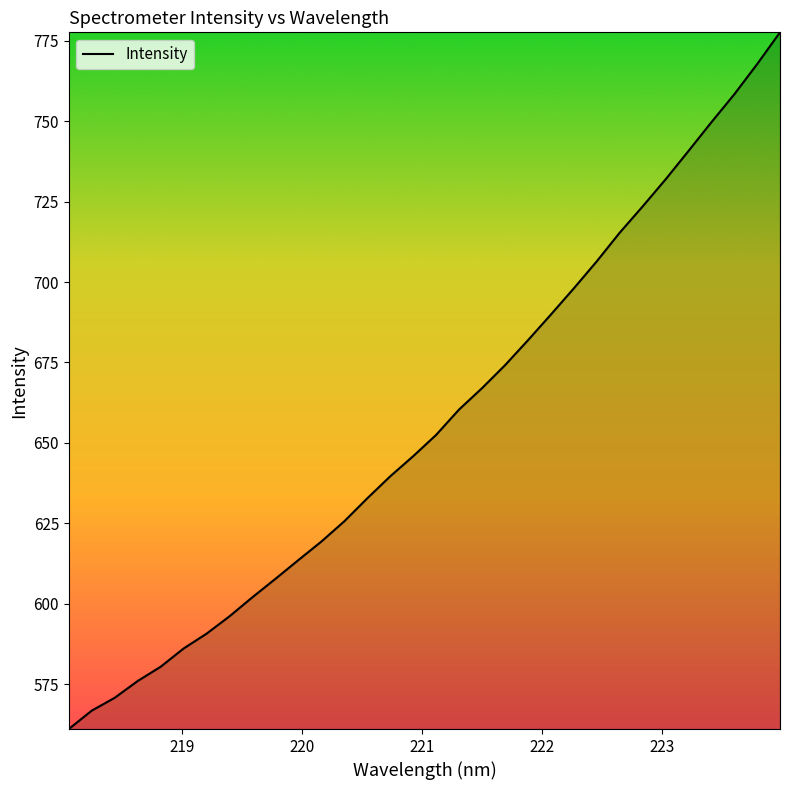

What is the difference between the maximum and minimum values?

216.6